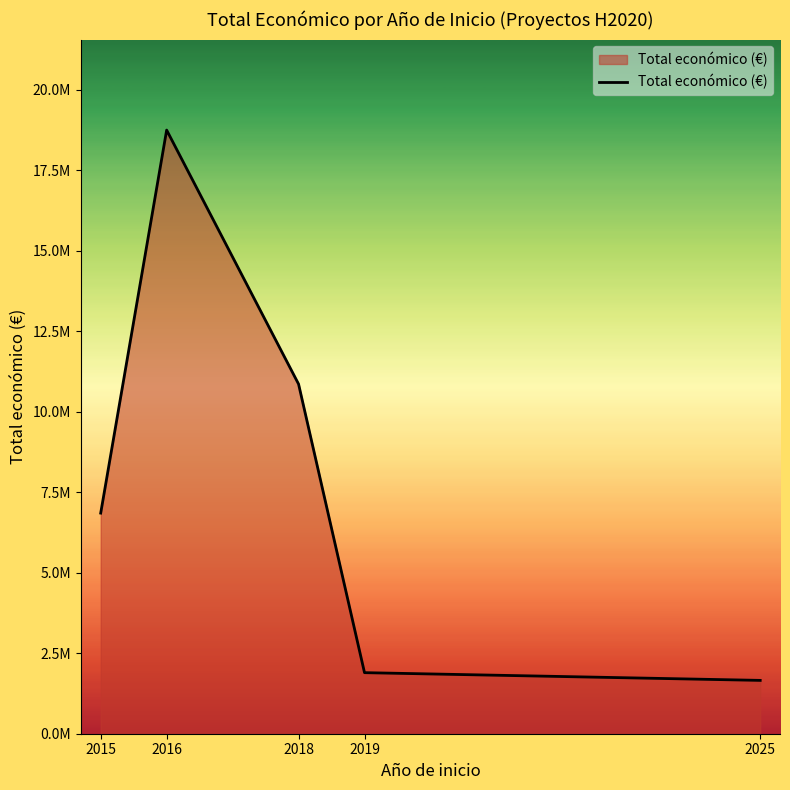

Does the chart display data point markers on the line(s)?

No